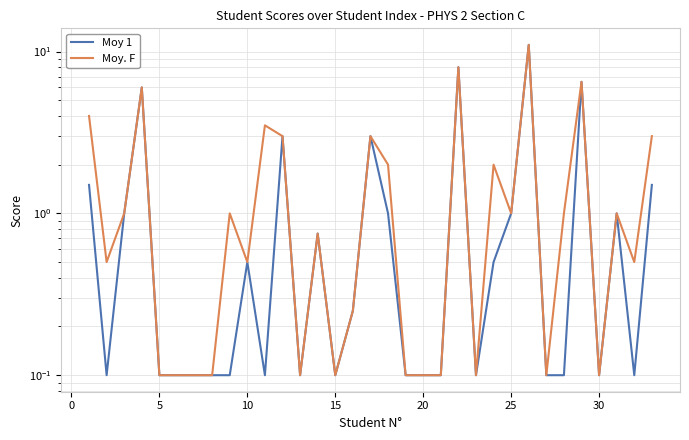

Rank the series by their average value, from highest to lowest.

Moy. F, Moy 1